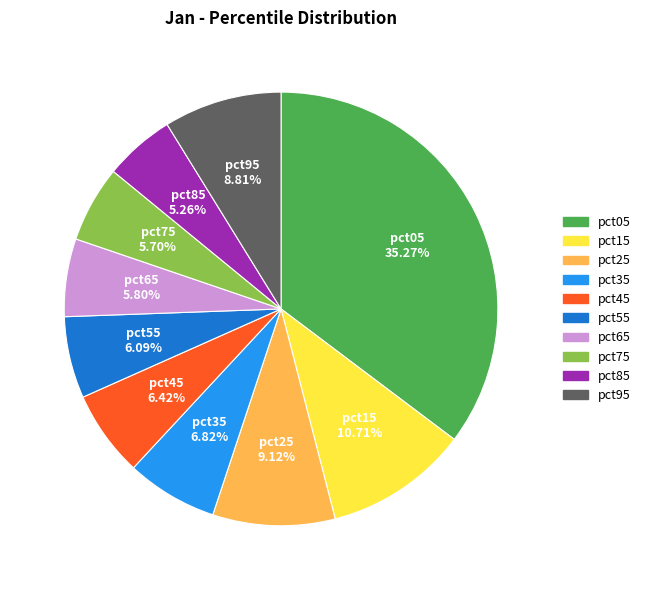

Which slice is the largest?

pct05